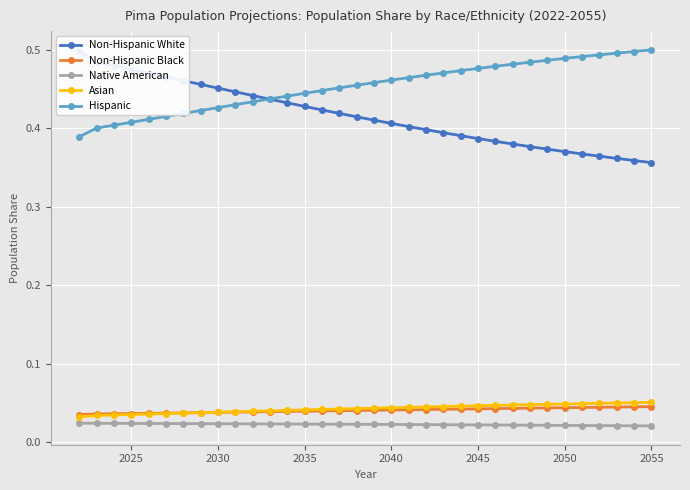

How many Asian values are between 0 and 1?

34